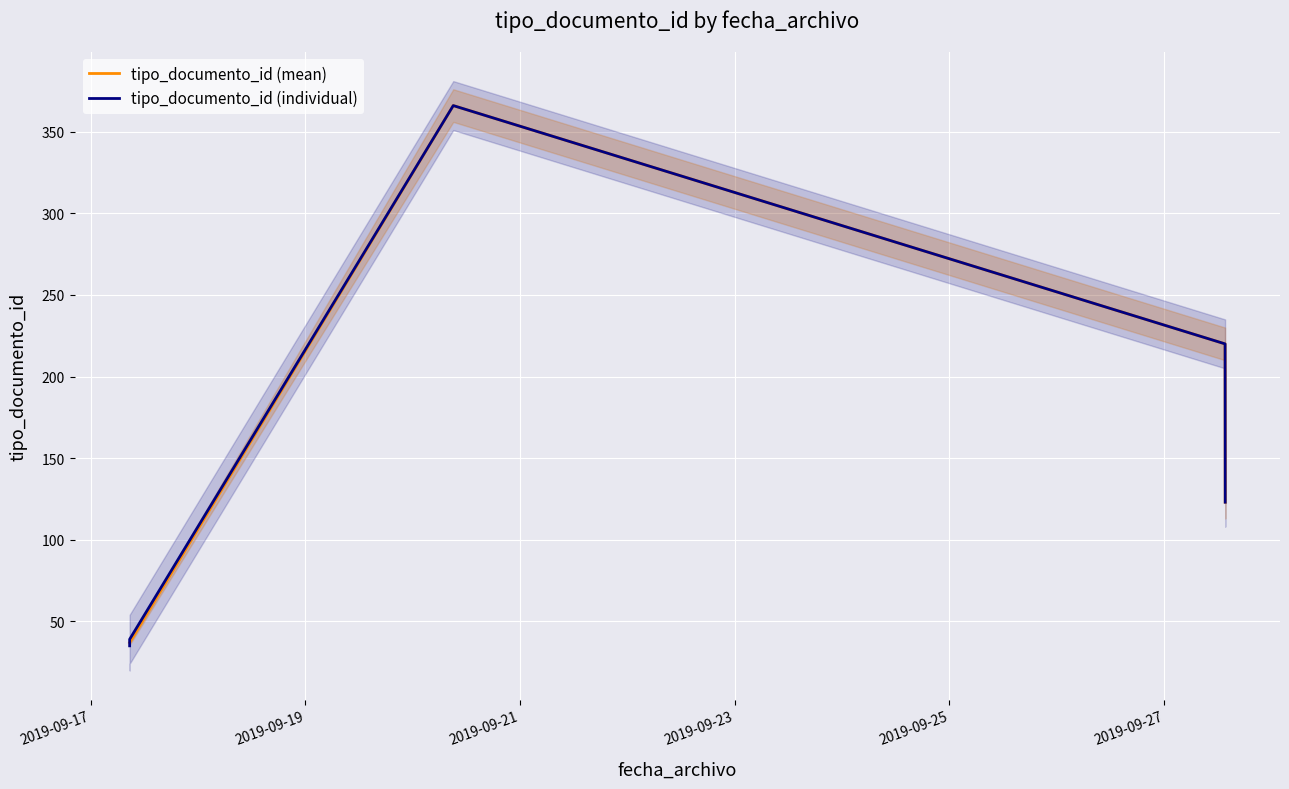

List the labels in order of value, smallest first.

2019-09-17 08:41:23, 2019-09-17 08:41:23, 2019-09-17 08:41:23, 2019-09-17 08:41:23, 2019-09-17 08:41:23, 2019-09-27 13:40:45, 2019-09-27 13:38:52, 2019-09-20 09:03:27